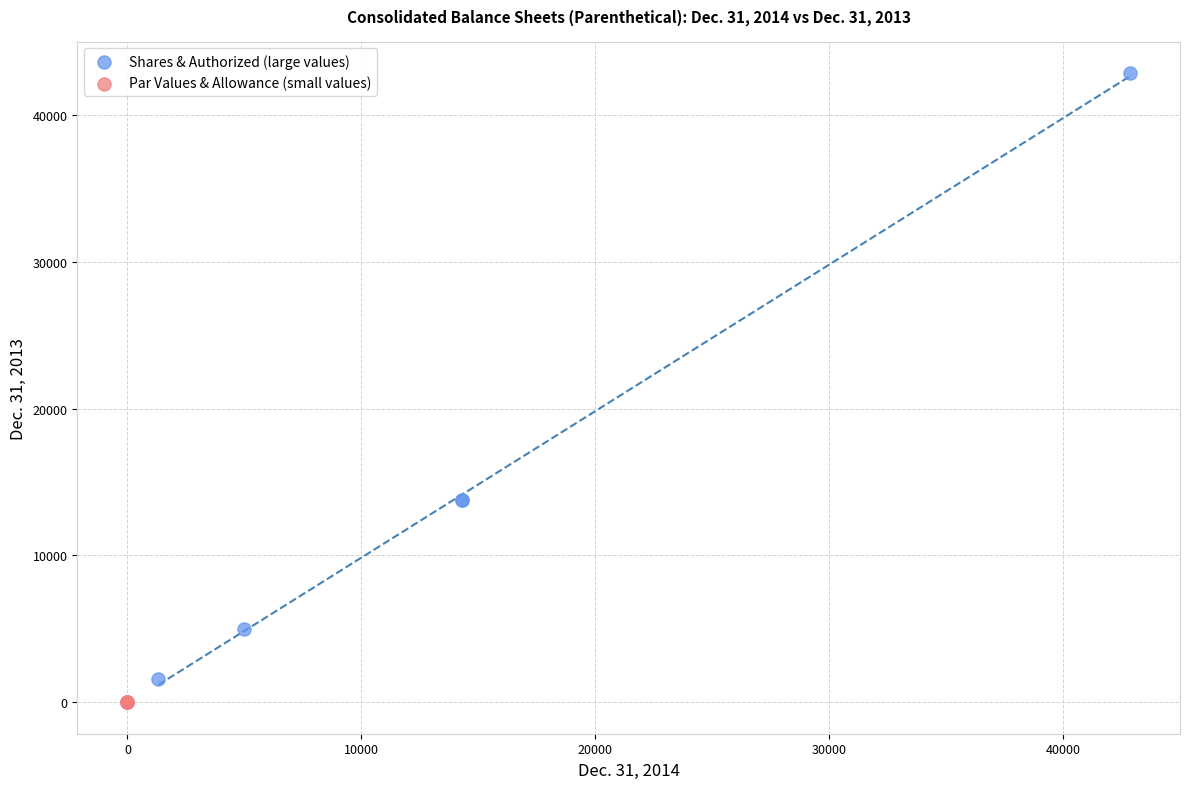

Which series has the largest Y range (max minus min)?

Shares & Authorized (large values)